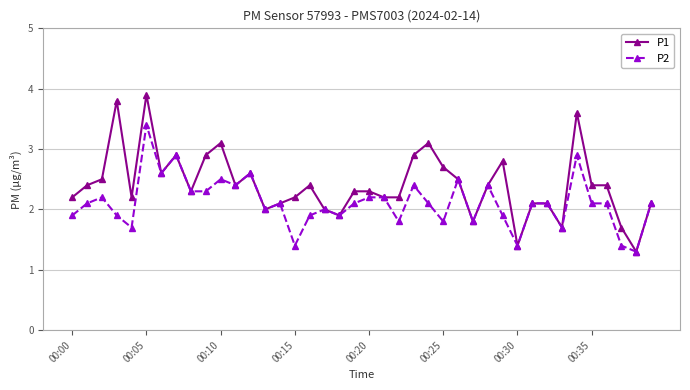

At how many categories does at least one series exceed 1?

40